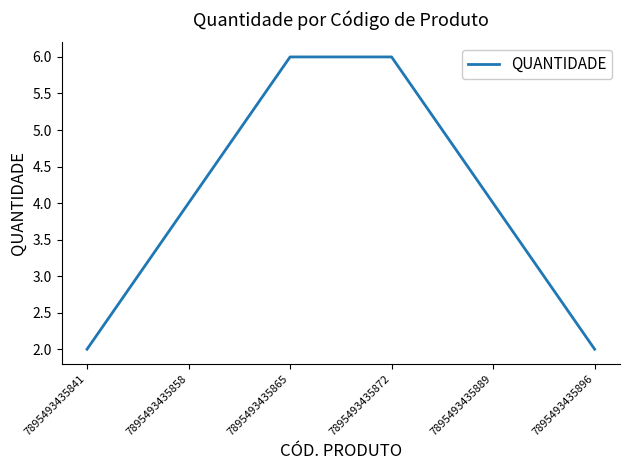

What is the greatest value displayed?

6